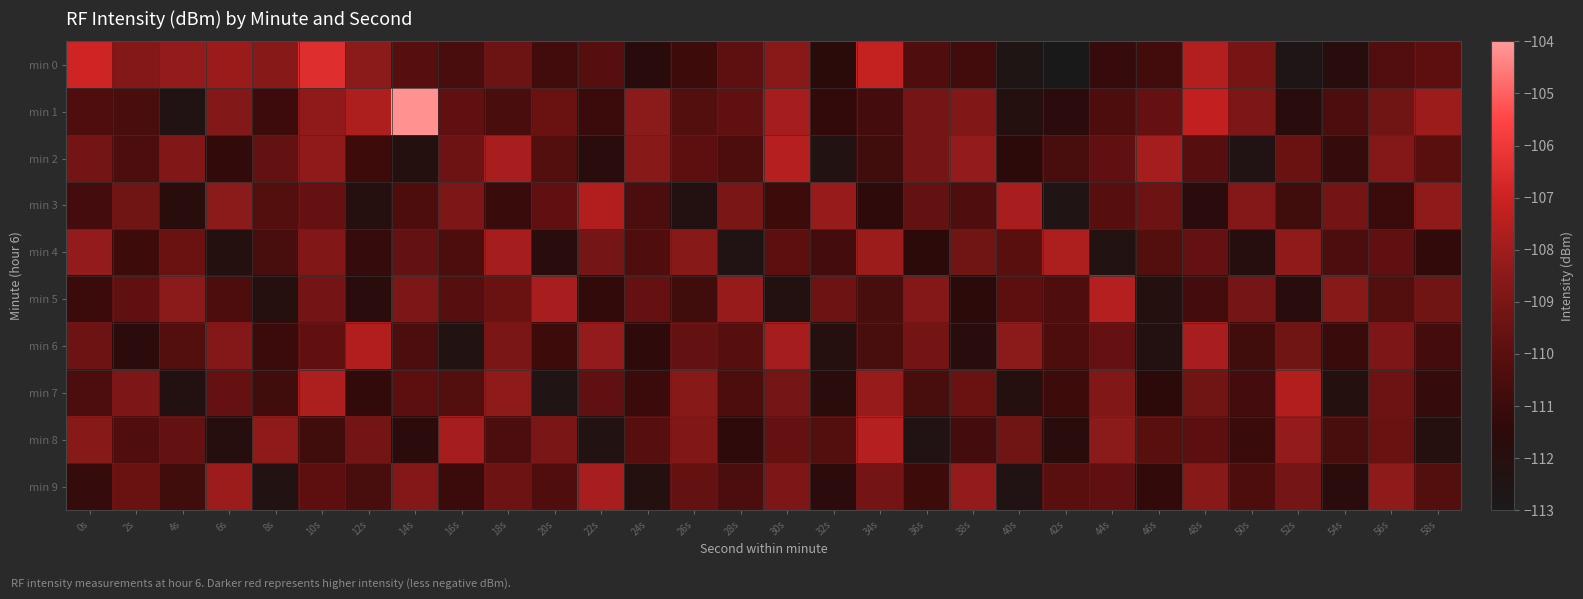

Which series has the largest range (max minus min)?

min 1